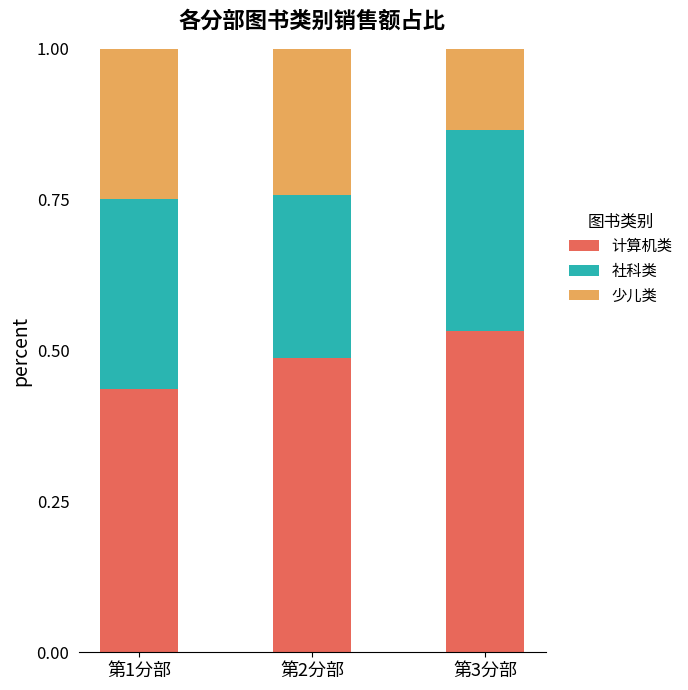

What is the total value across all series at 第3分部?

1.0